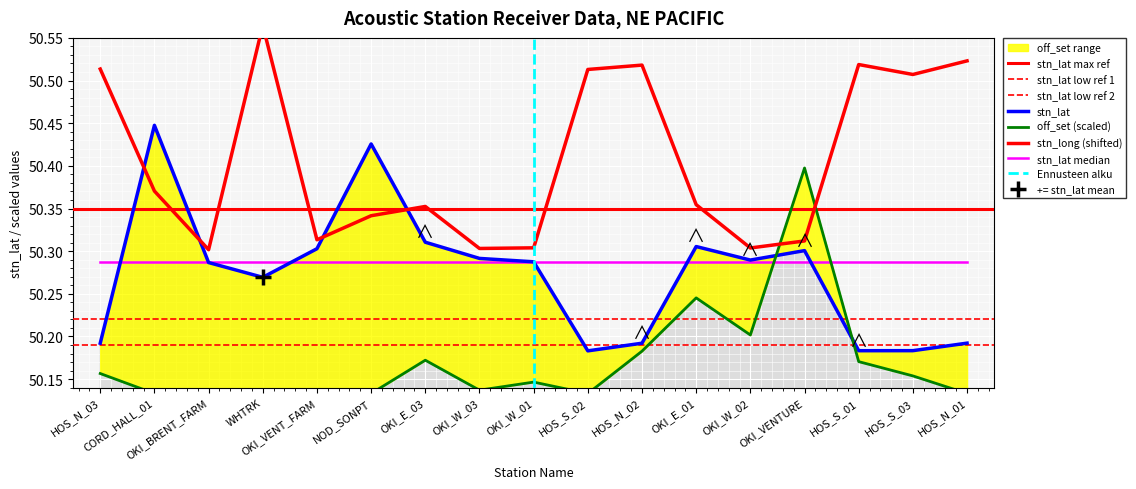

What is the maximum value shown in the chart?

50.6